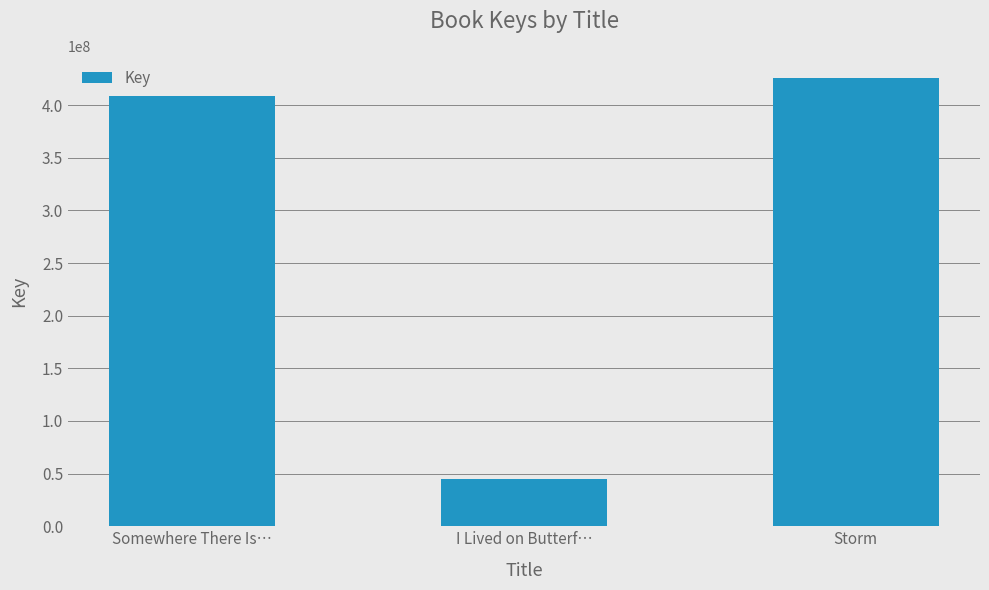

Reading left to right, extract all data points from this chart.

408859730	45004121	425545206